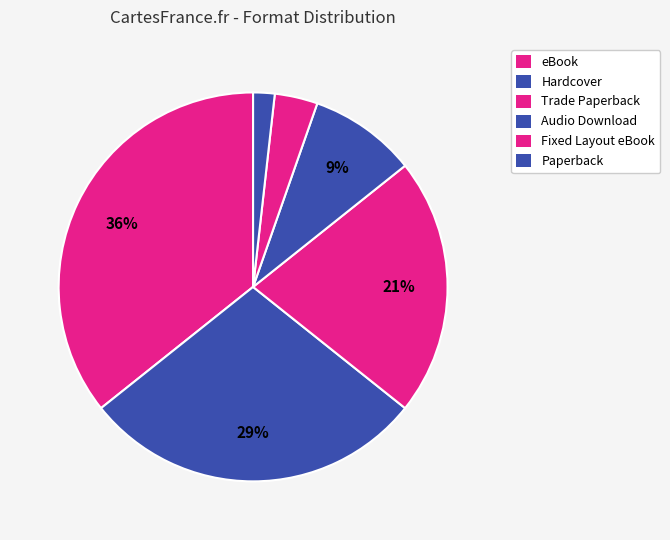

How many segments does this pie chart have?

6